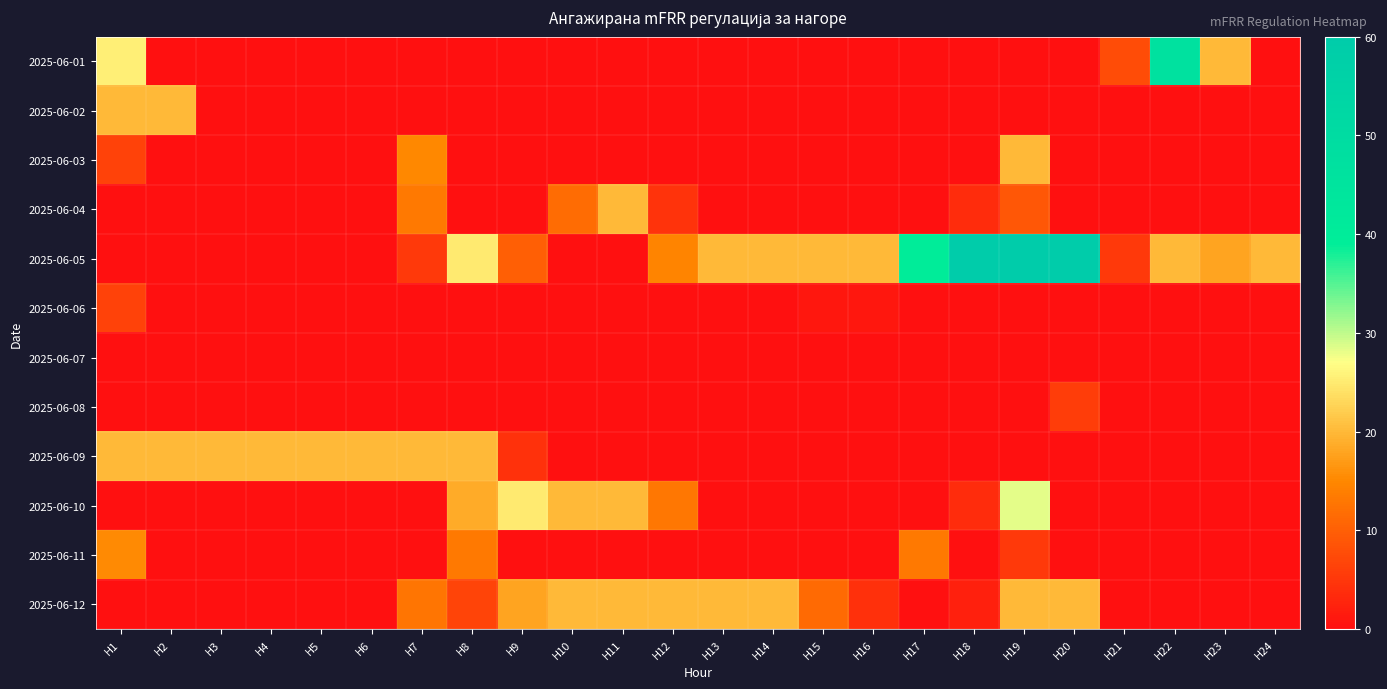

What is the difference between the highest and lowest values at H9?

25.0